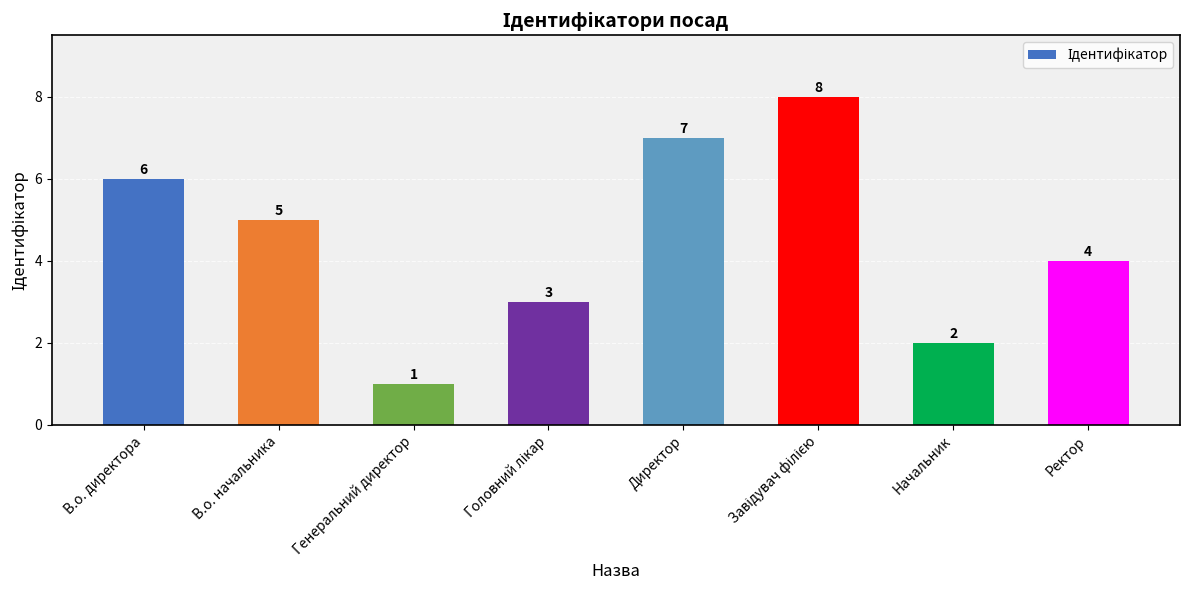

What is the difference between the values at Начальник and Директор?

5